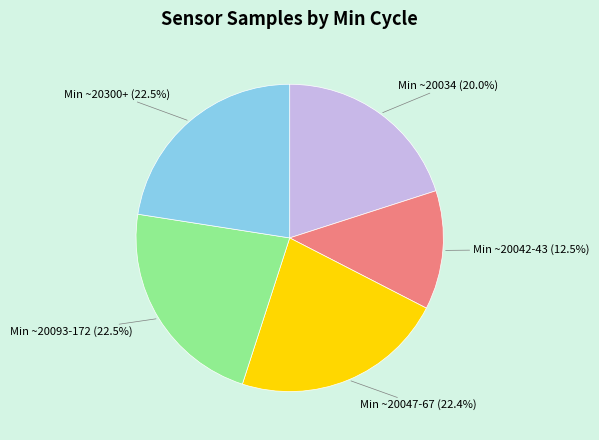

To the nearest percent, what is the average slice percentage?

20%